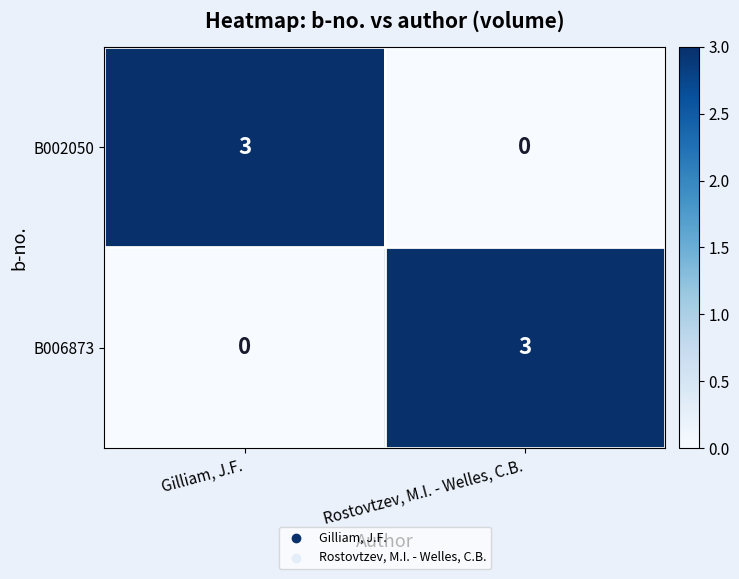

The B002050 series shows 3 at Gilliam, J.F.. True or false?

True